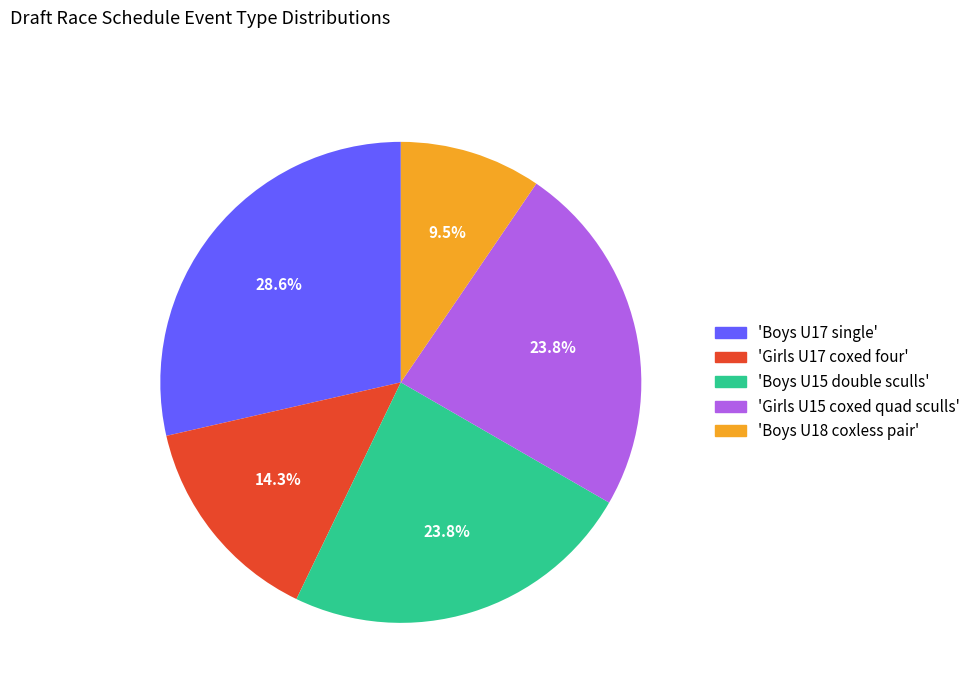

Which slice is the largest?

'Boys U17 single'